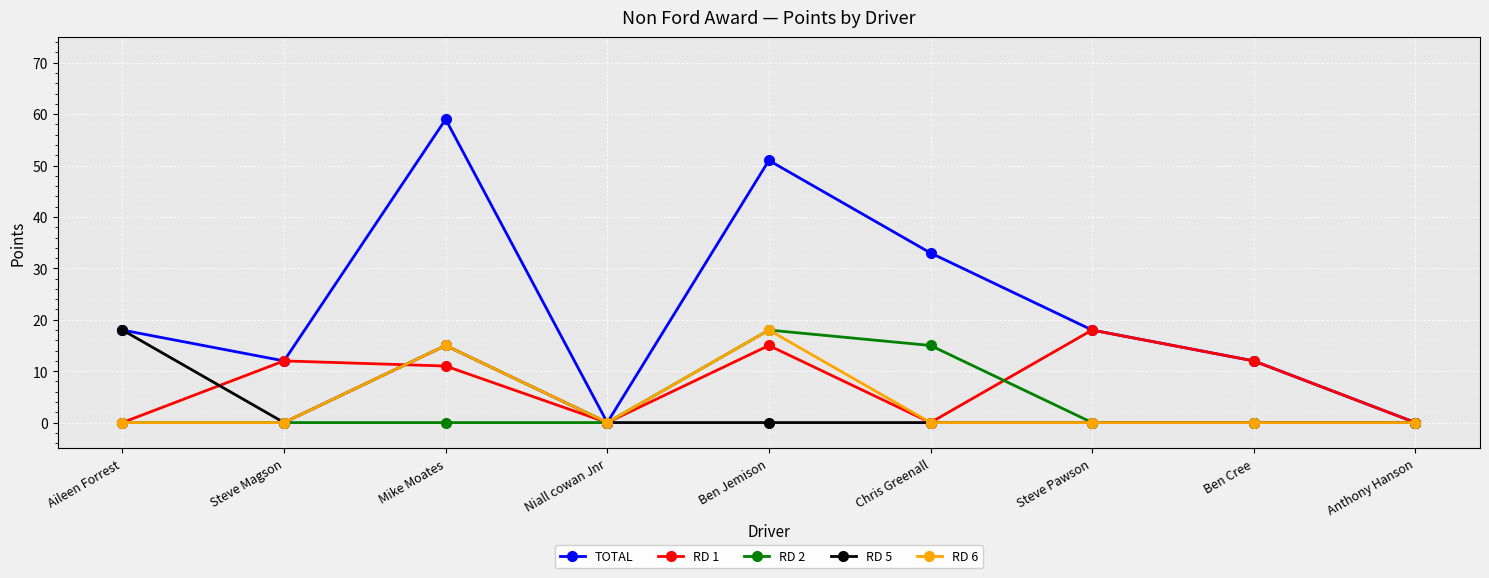

At which category does RD 5 reach its first local peak?

Mike Moates